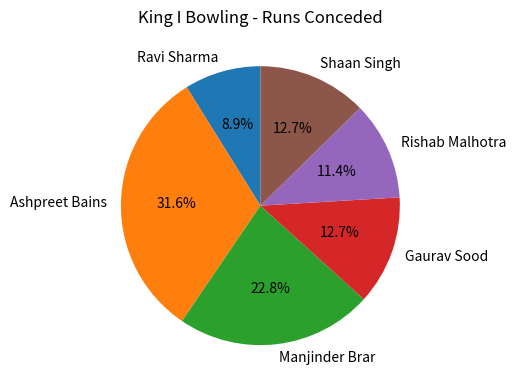

True or false: Manjinder Brar accounts for 23% of the total.

True